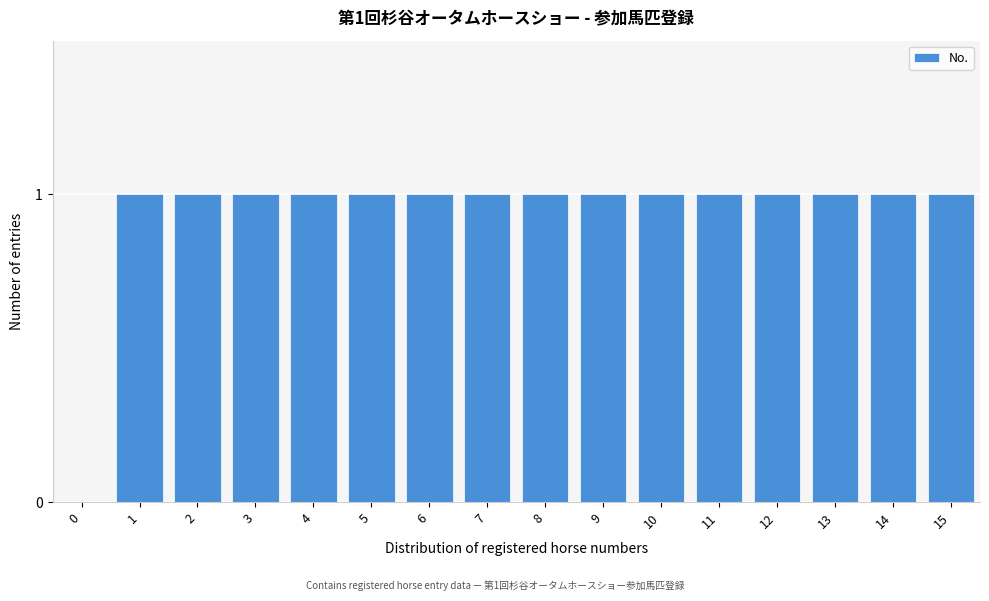

Reading right to left, transcribe all the data shown in this chart.

15=1	14=1	13=1	12=1	11=1	10=1	9=1	8=1	7=1	6=1	5=1	4=1	3=1	2=1	1=1	0=0